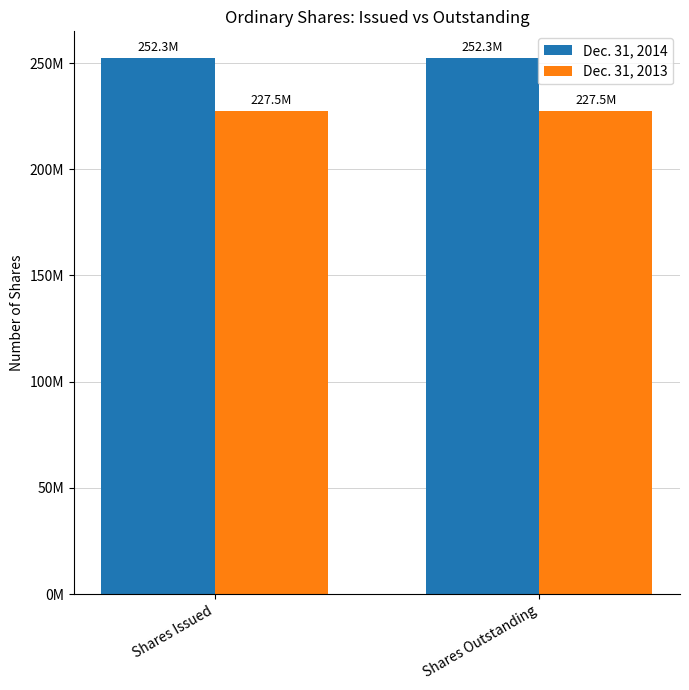

What are all the series names shown in the legend?

Dec. 31, 2014, Dec. 31, 2013